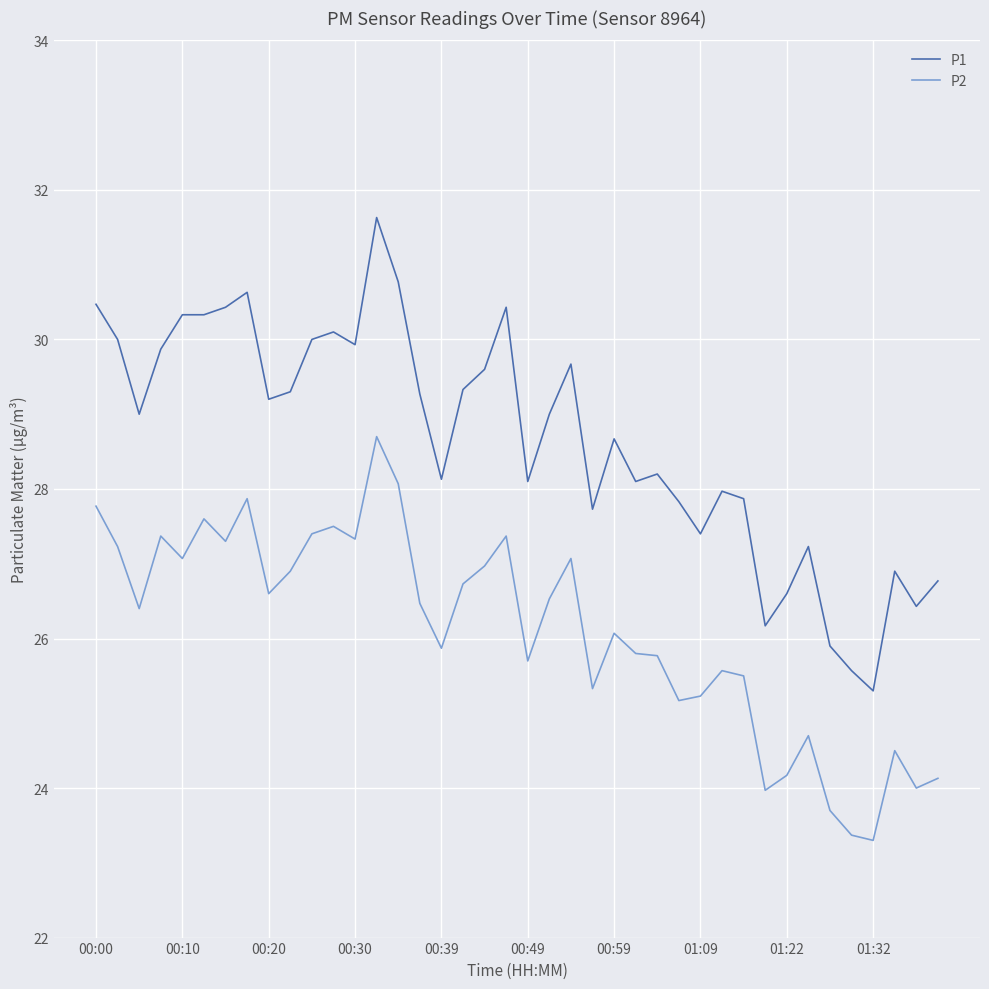

What is the greatest value displayed?

31.6